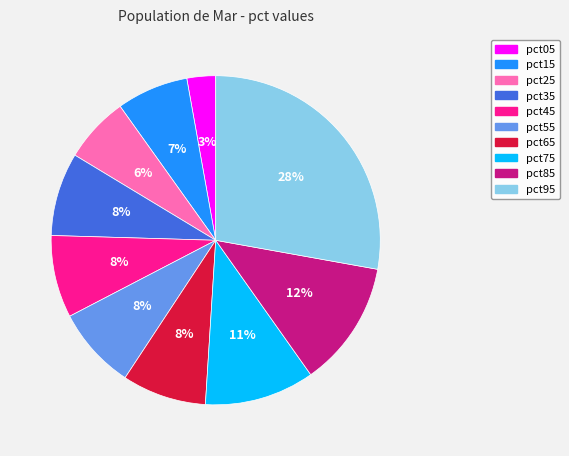

True or false: pct45 accounts for 18% of the total.

False